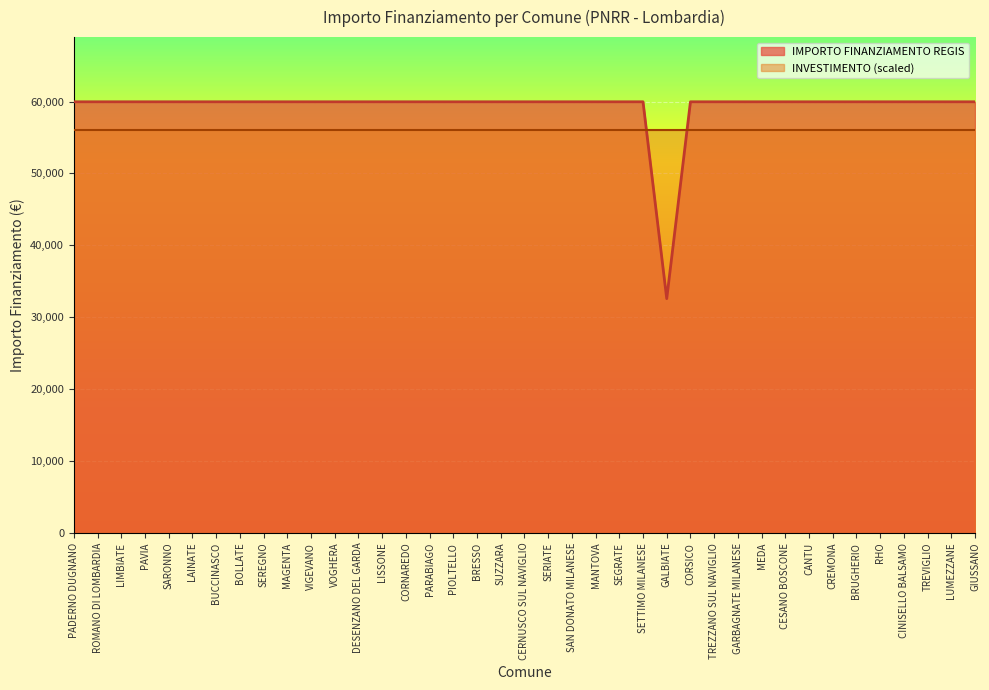

Rank the categories by value from lowest to highest.

GALBIATE, PADERNO DUGNANO, ROMANO DI LOMBARDIA, LIMBIATE, PAVIA, SARONNO, LAINATE, BUCCINASCO, BOLLATE, SEREGNO, MAGENTA, VIGEVANO, VOGHERA, DESENZANO DEL GARDA, LISSONE, CORNAREDO, PARABIAGO, PIOLTELLO, BRESSO, SUZZARA, CERNUSCO SUL NAVIGLIO, SERIATE, SAN DONATO MILANESE, MANTOVA, SEGRATE, SETTIMO MILANESE, CORSICO, TREZZANO SUL NAVIGLIO, GARBAGNATE MILANESE, MEDA, CESANO BOSCONE, CANTU, CREMONA, BRUGHERIO, RHO, CINISELLO BALSAMO, TREVIGLIO, LUMEZZANE, GIUSSANO